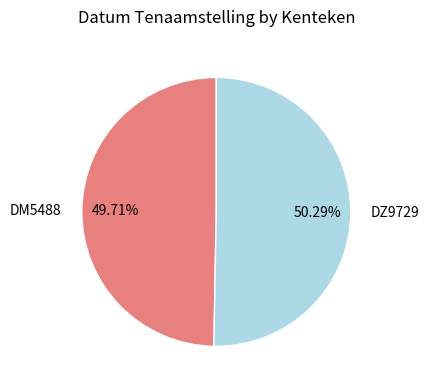

Which slice is the smallest?

DM5488